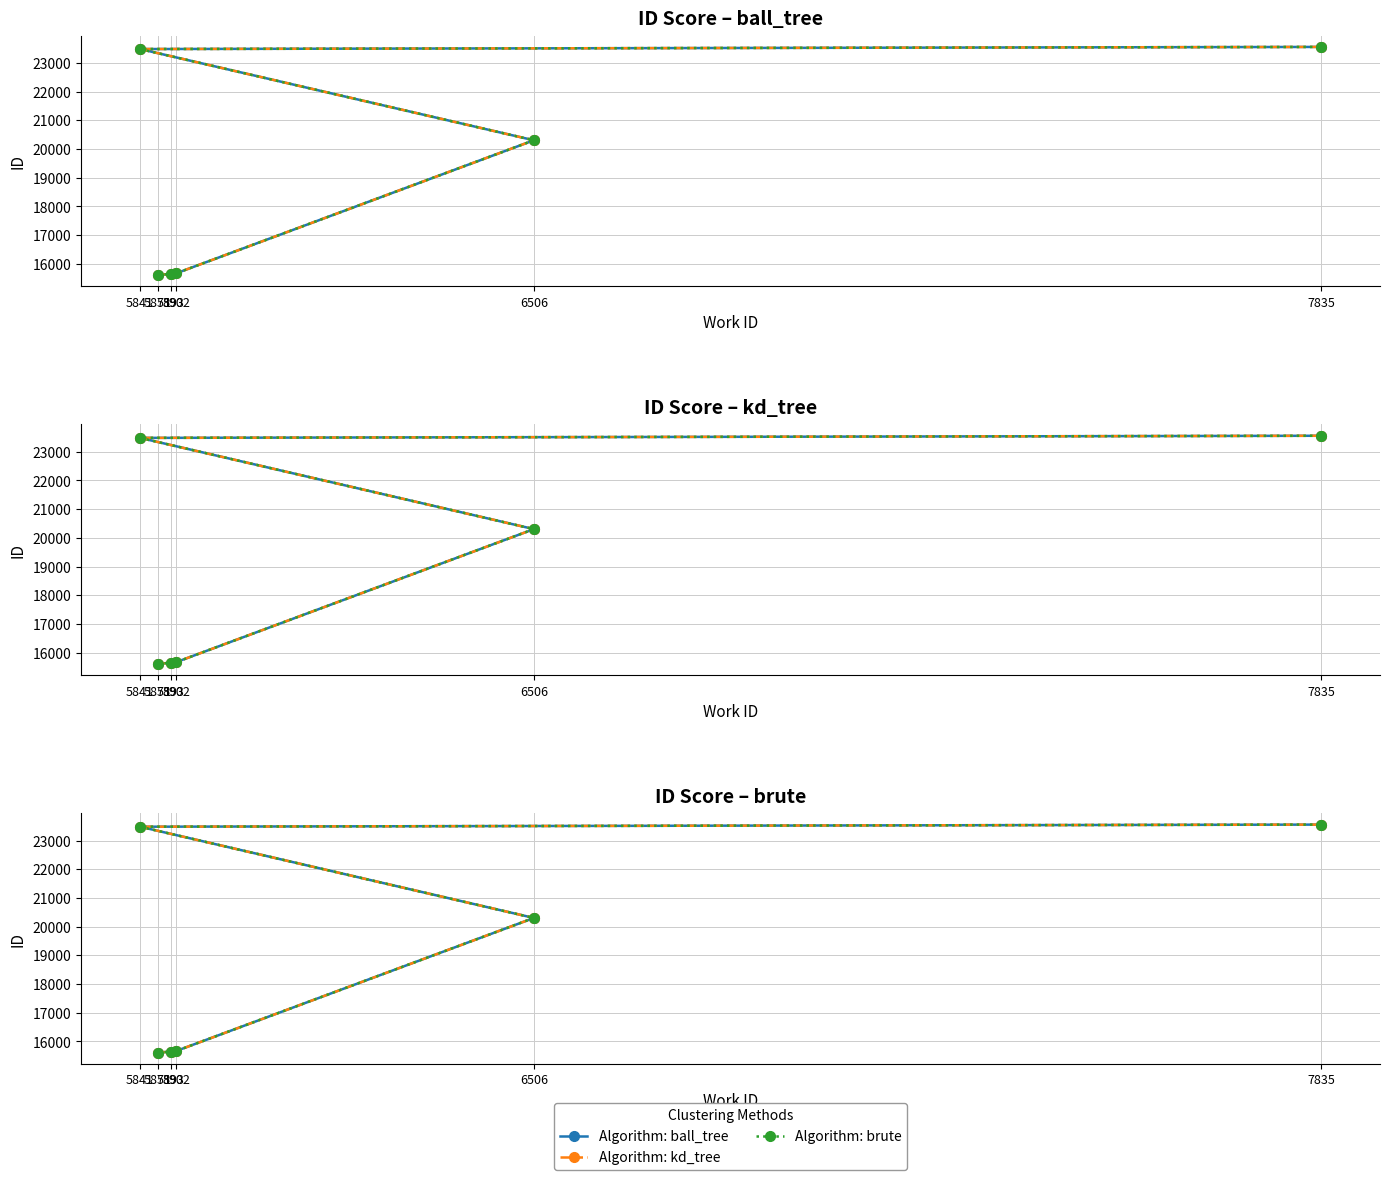

How many data points does each series have?

6